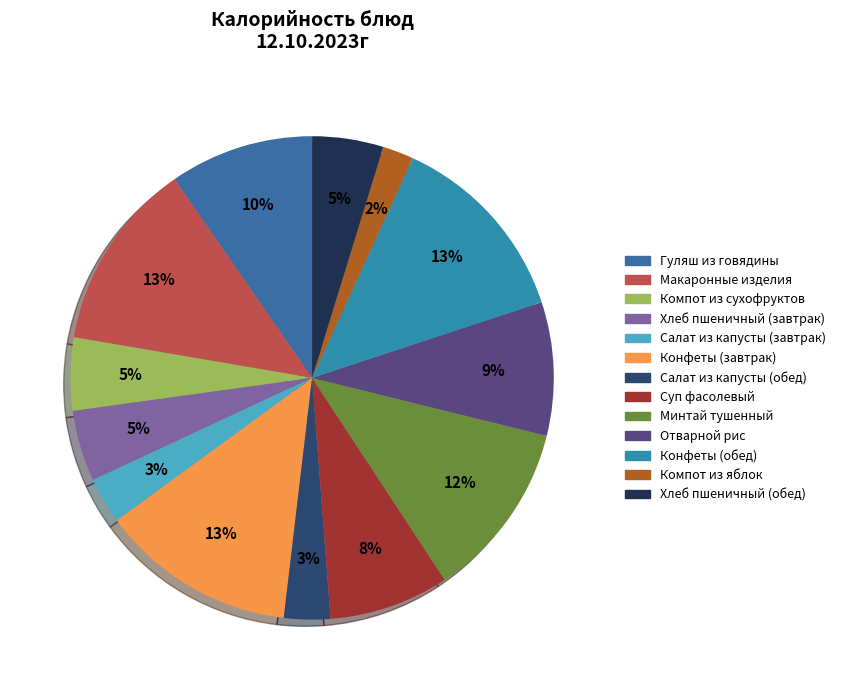

Count the number of slices in the pie.

13